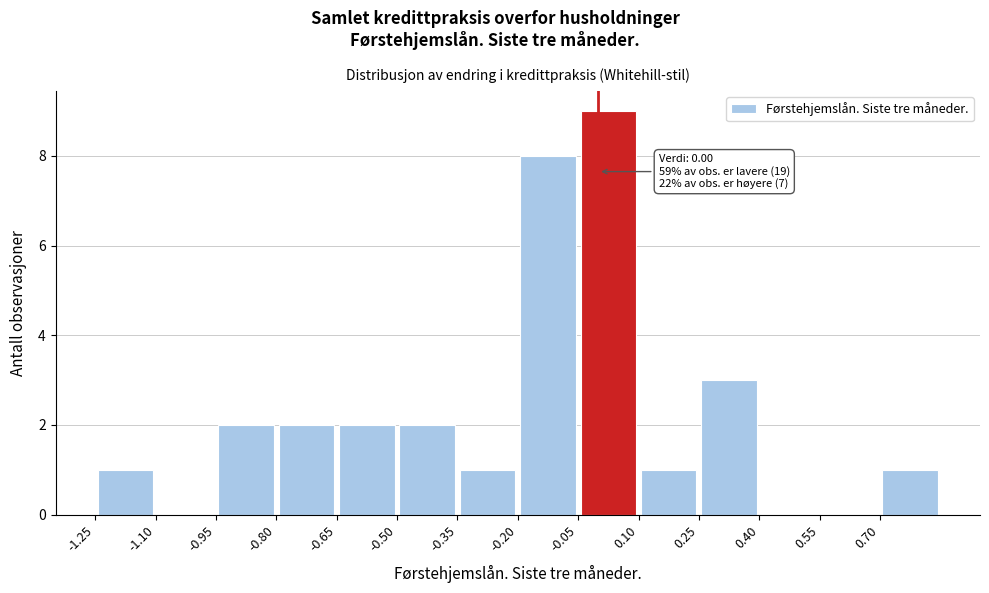

Which range on the x-axis has the tallest bar?

-0.05 to 0.10